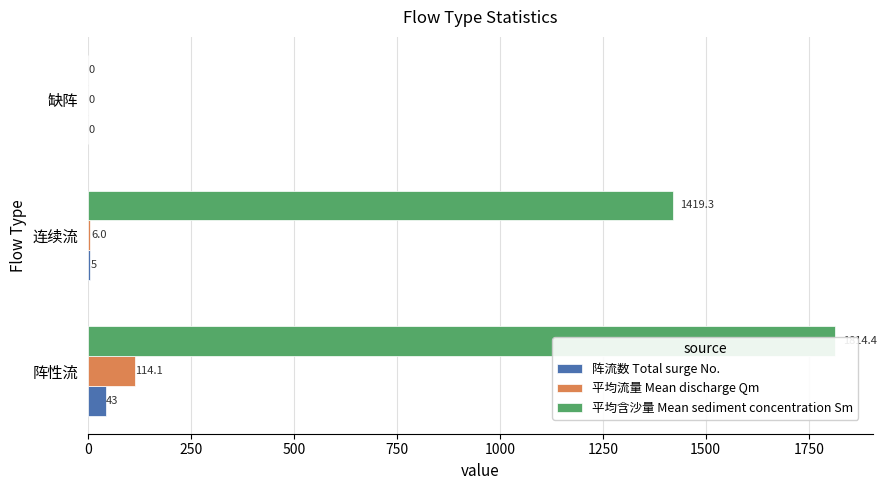

Reading left to right, transcribe all the data shown in this chart.

阵流数 Total surge No.: 43.0	5.0	0.0
平均流量 Mean discharge Qm: 114.1	6.0	0.0
平均含沙量 Mean sediment concentration Sm: 1814.4	1419.3	0.0